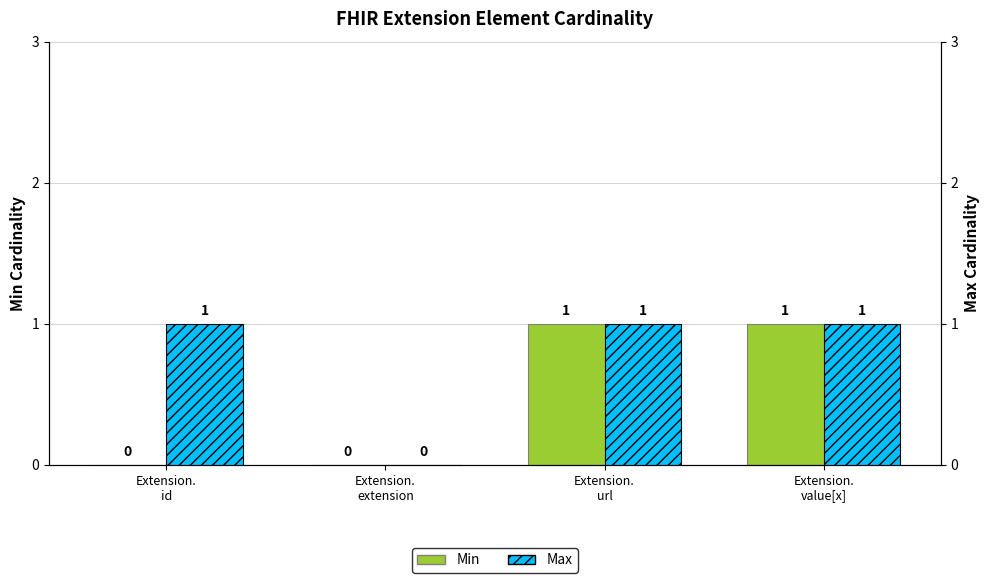

Reading right to left, list all the values displayed in this chart.

Min: Extension.
value[x]=1	Extension.
url=1	Extension.
extension=0	Extension.
id=0
Max: Extension.
value[x]=1	Extension.
url=1	Extension.
extension=0	Extension.
id=1